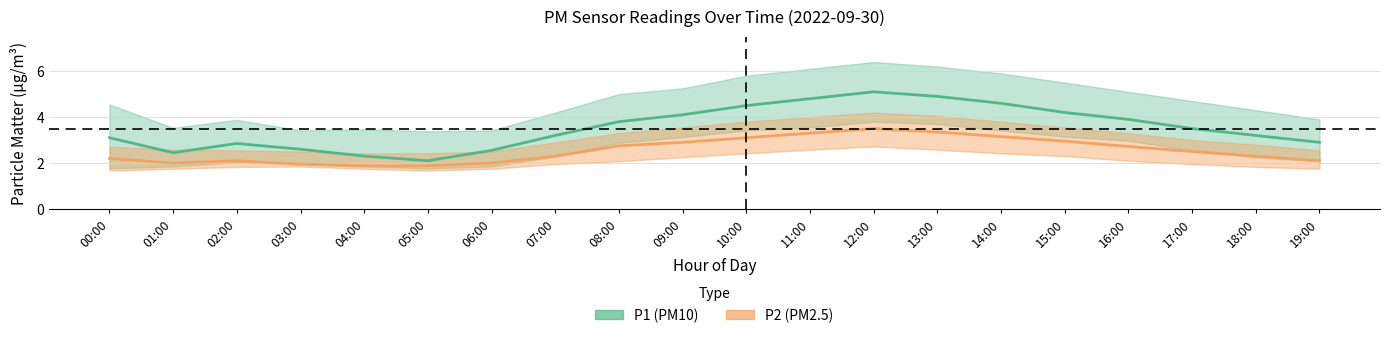

At which label is P1 closest to 3?

00:00